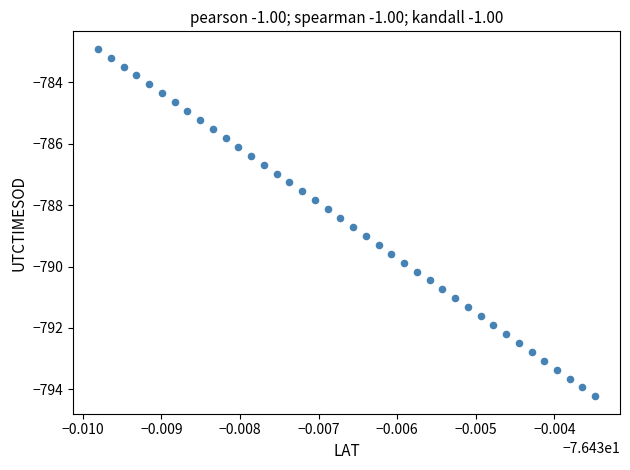

What is the range of Y values (max minus min)?

11.3